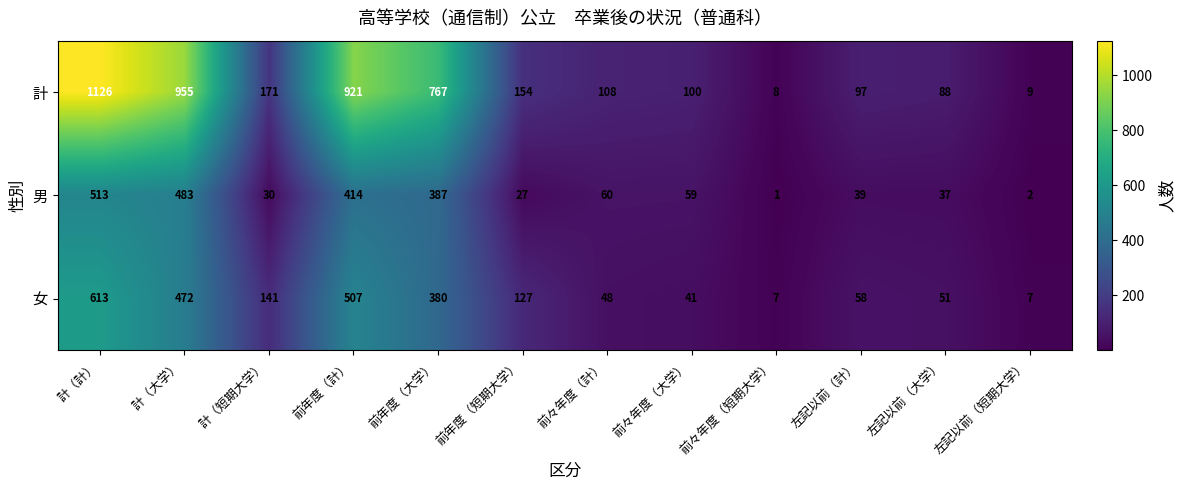

Which label corresponds to the smallest value in the chart?

前々年度（短期大学）